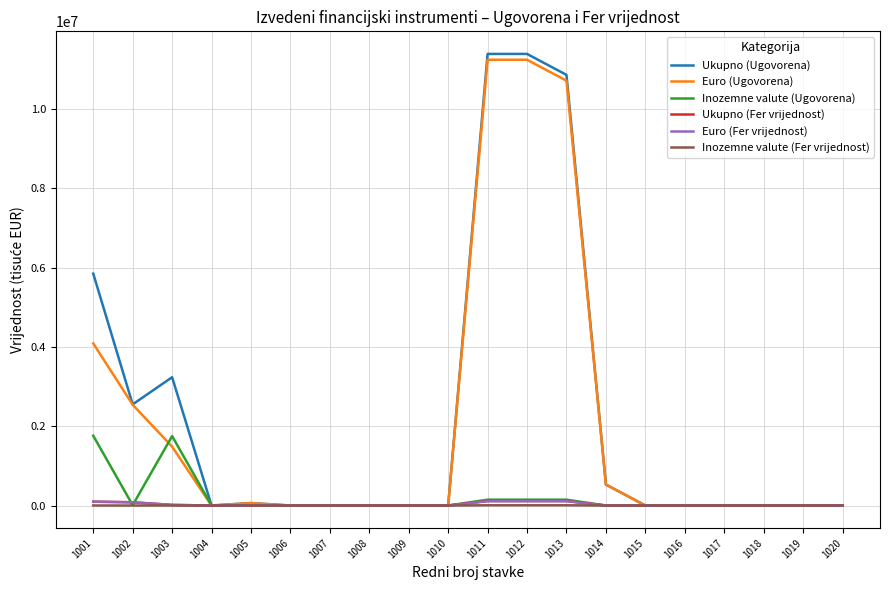

Is it true that Ukupno (Ugovorena) equals 11392061 at 1011?

True